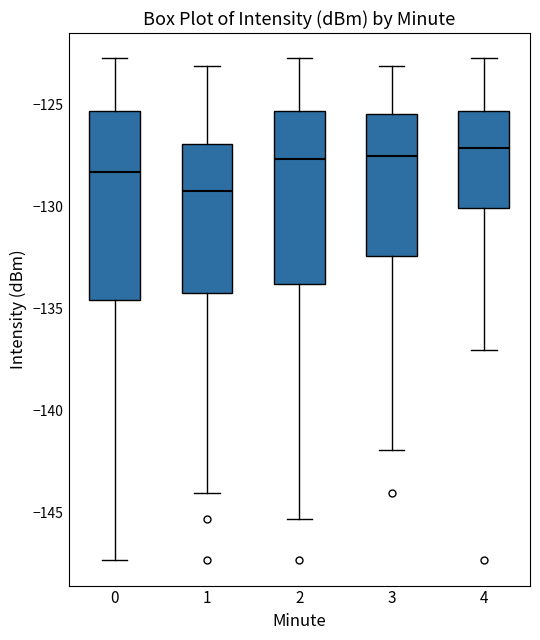

Reading left to right, read every box against the y-axis: the position of its median line, the range the box covers, and the ends of its whiskers. The values are not printed on the chart, so give them approximately, as read against the axis.

0: median -128.5, box -134.5 to -125.5, whiskers -147.5 to -122.5
1: median -129.0, box -134.0 to -127.0, whiskers -144.0 to -123.0
2: median -127.5, box -134.0 to -125.5, whiskers -145.5 to -122.5
3: median -127.5, box -132.5 to -125.5, whiskers -142.0 to -123.0
4: median -127.0, box -130.0 to -125.5, whiskers -137.0 to -122.5